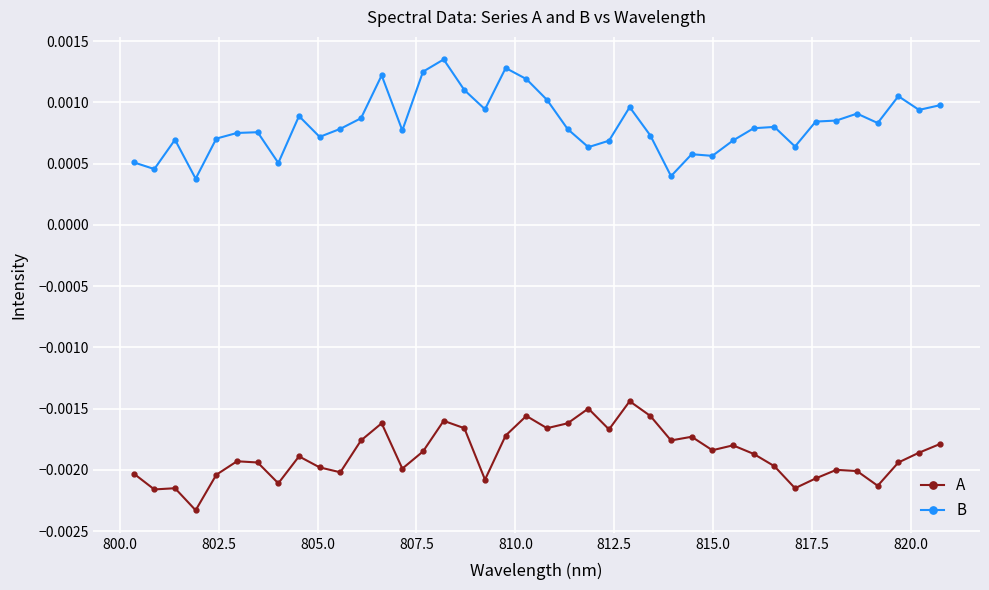

True or false: A has more than 1 interior local peaks.

True